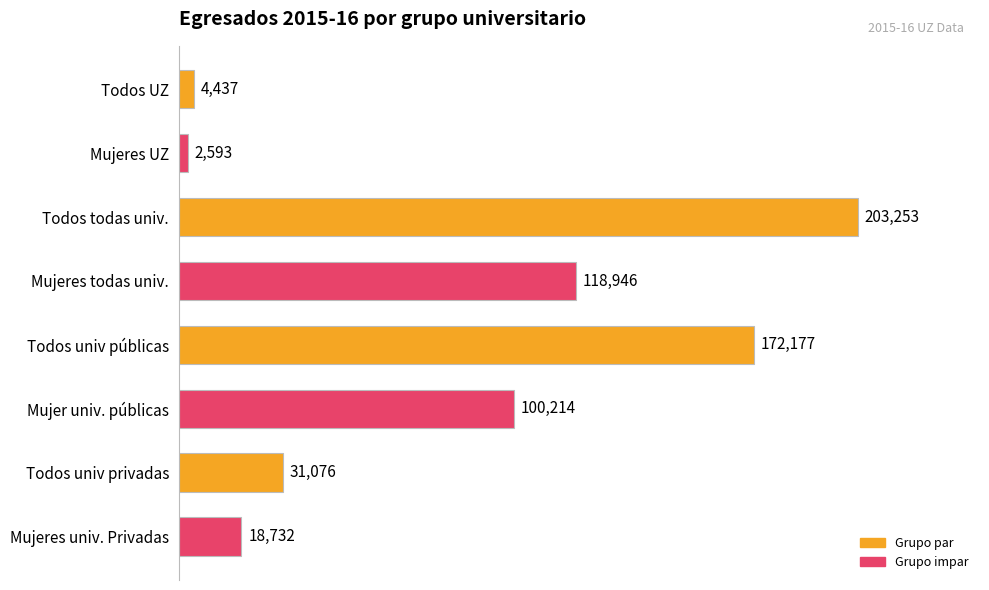

Reading top to bottom, transcribe all the data shown in this chart.

4437	2593	203253	118946	172177	100214	31076	18732